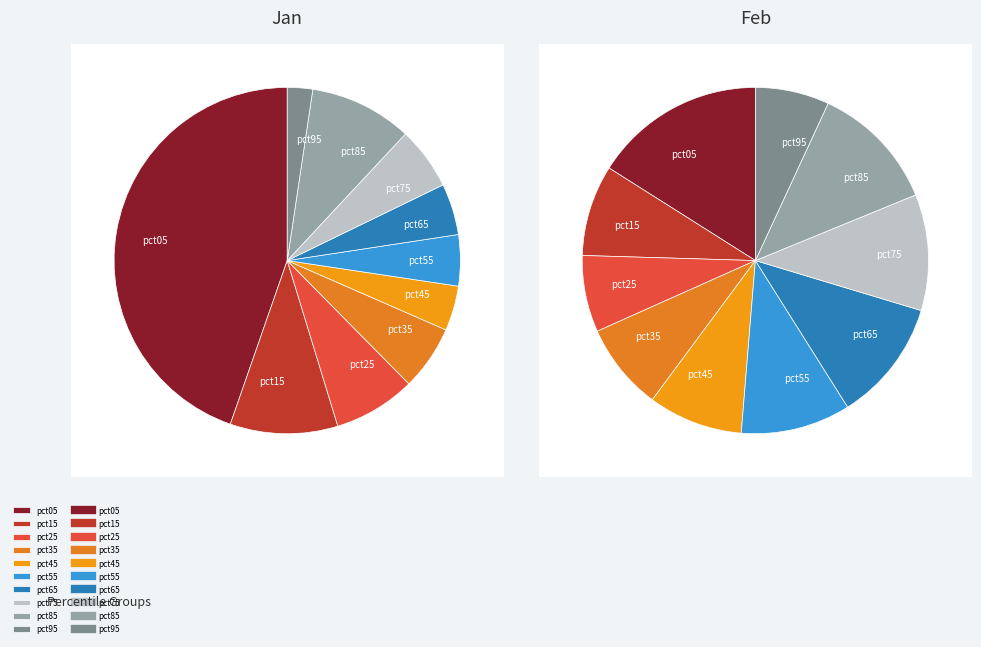

What is the largest slice in the pie chart?

pct05